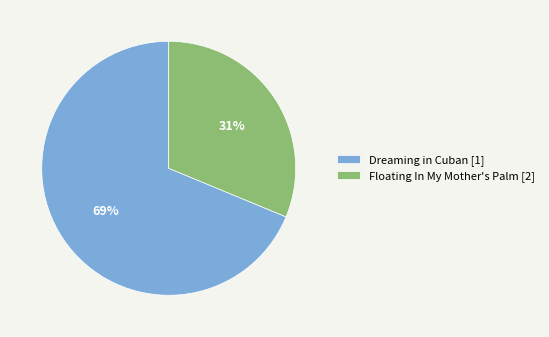

How many segments does this pie chart have?

2